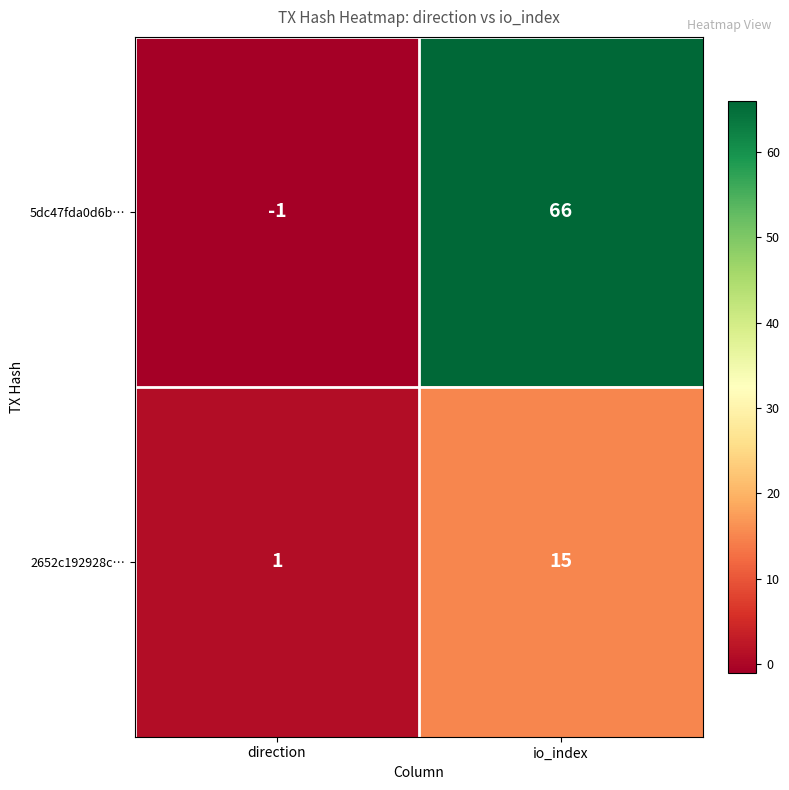

How many categories are shown in the chart?

2